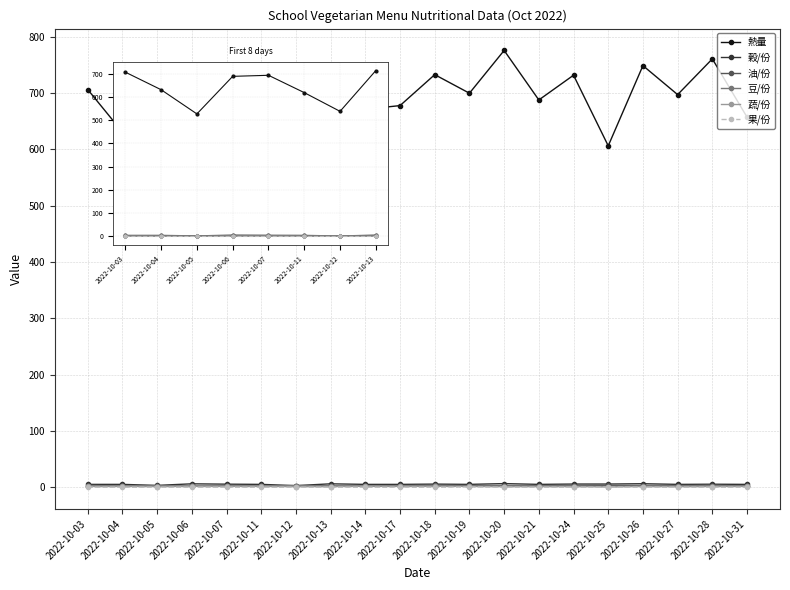

What is the maximum value shown in the chart?

776.0